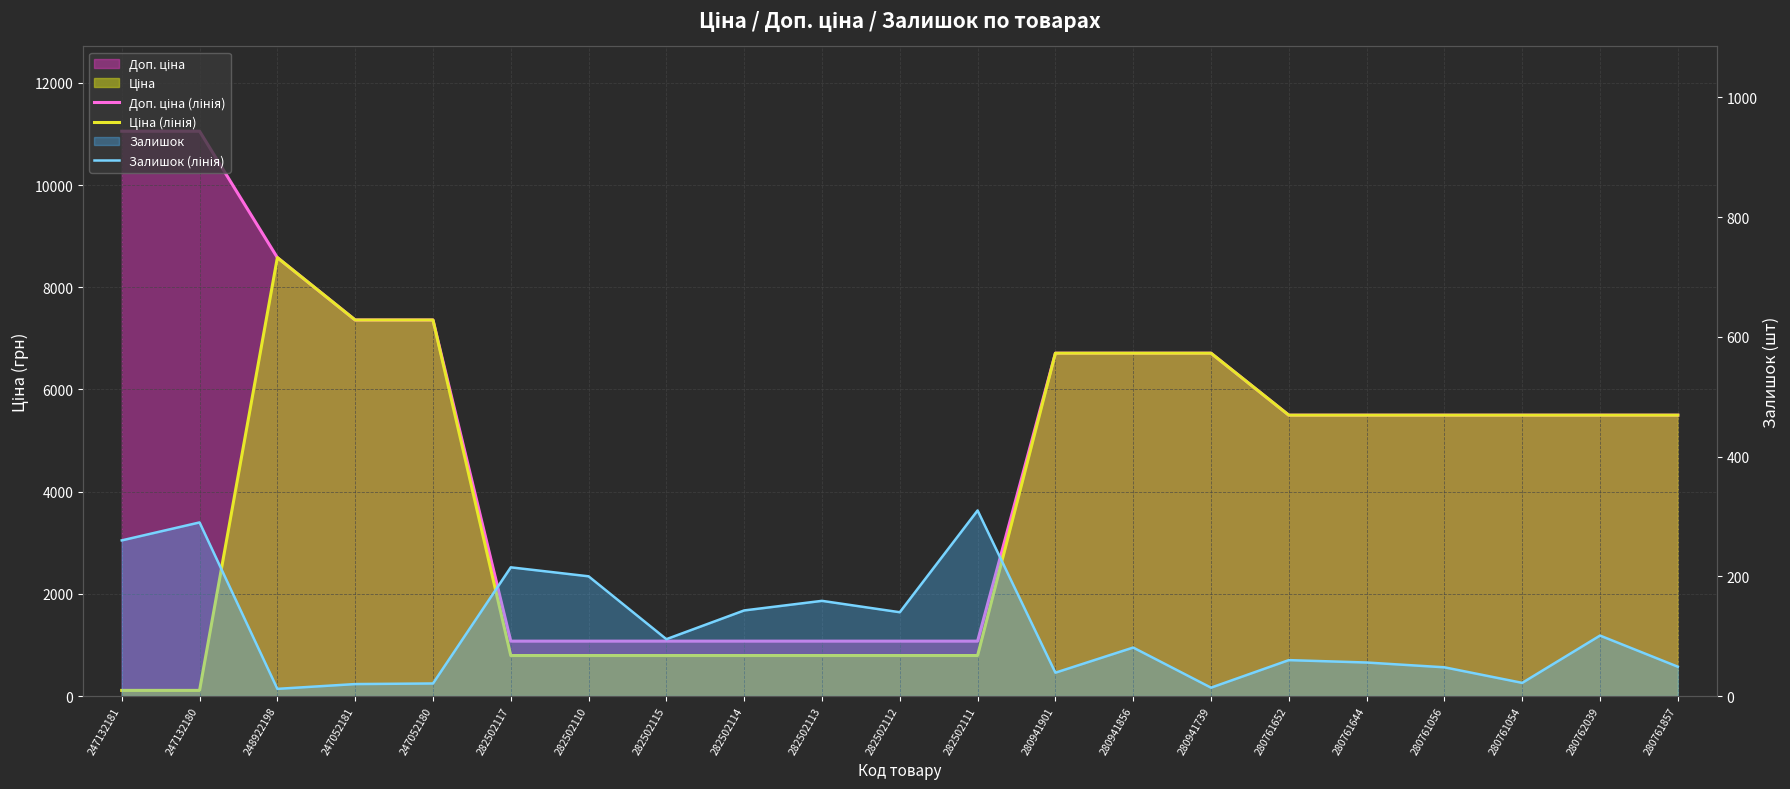

The value of Доп. ціна (лінія) at 280762039 is 5497.3. True or false?

True